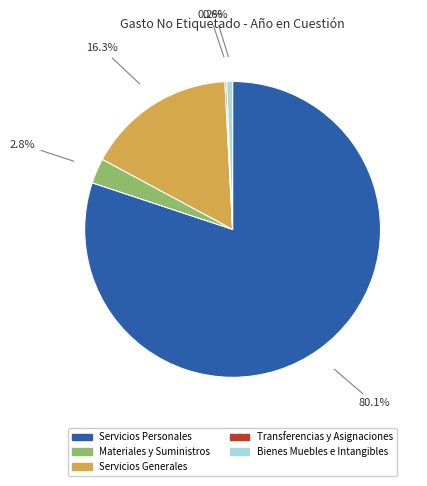

To the nearest percent, what is the difference between the largest and smallest slice percentages?

80%